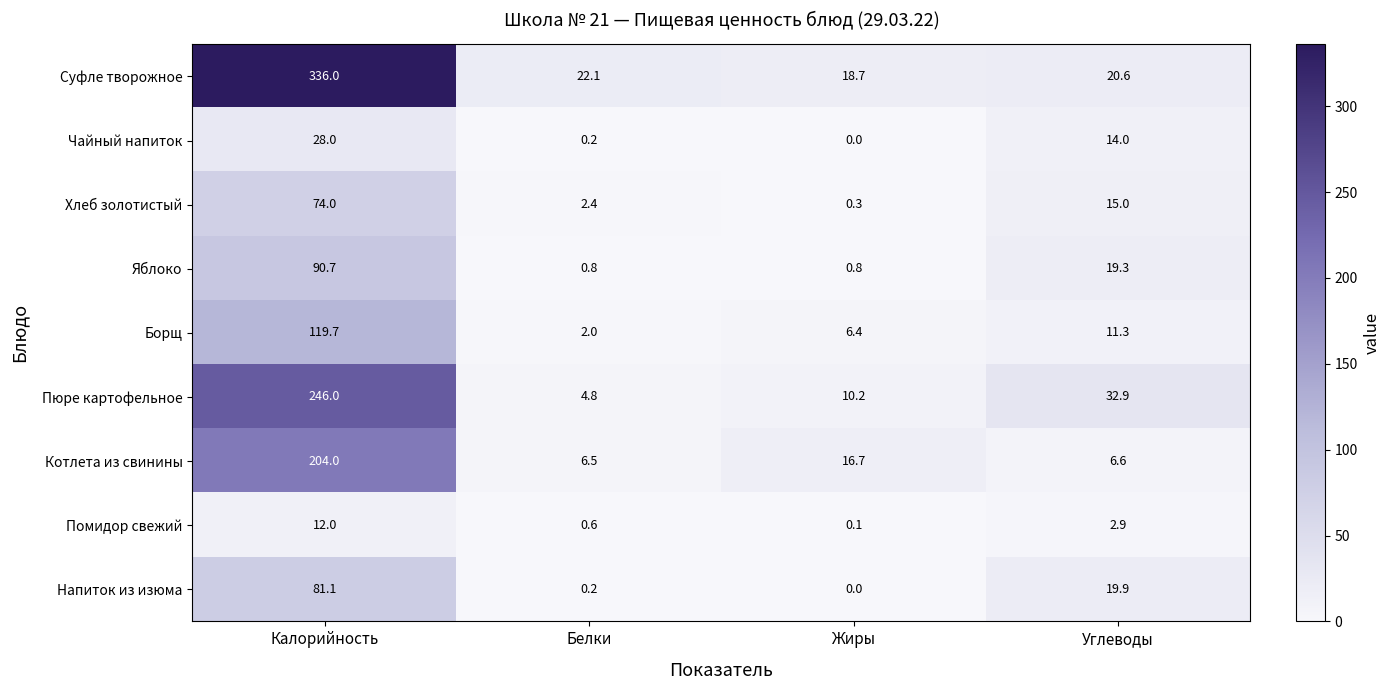

What is the sum of all Яблоко values?

111.6